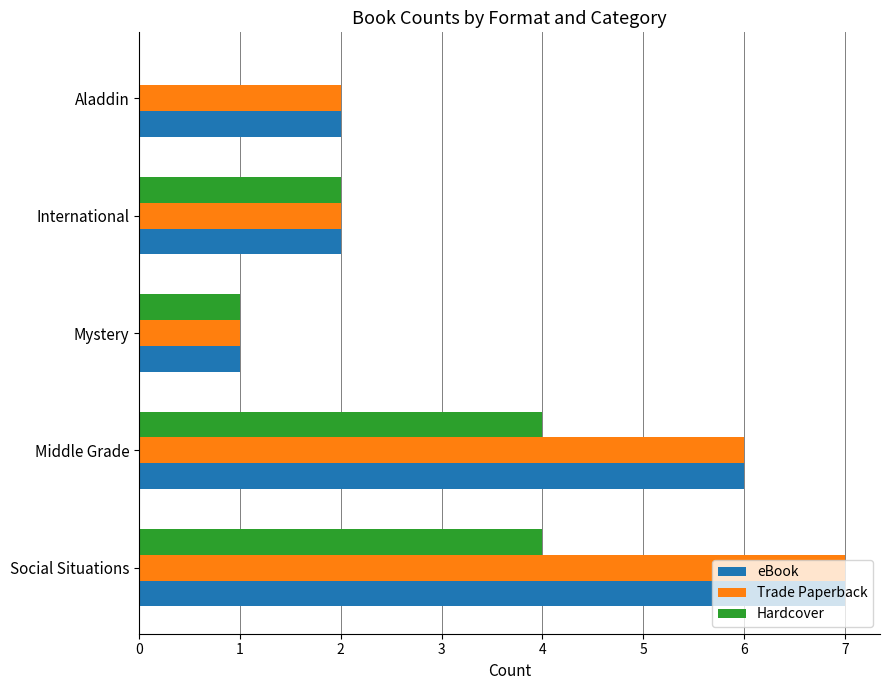

Is it true that Hardcover equals 1 at Mystery?

True